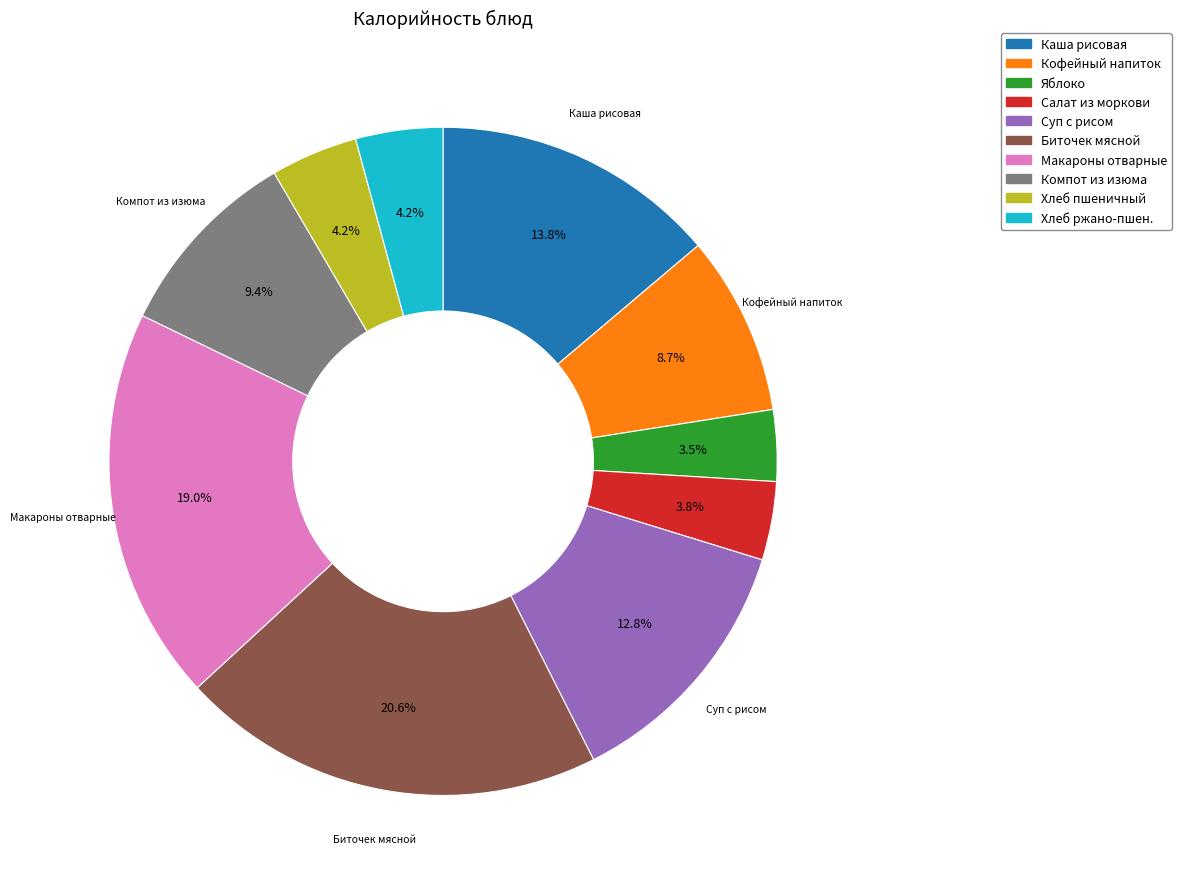

Does Кофейный напиток account for over 50% of the chart?

No